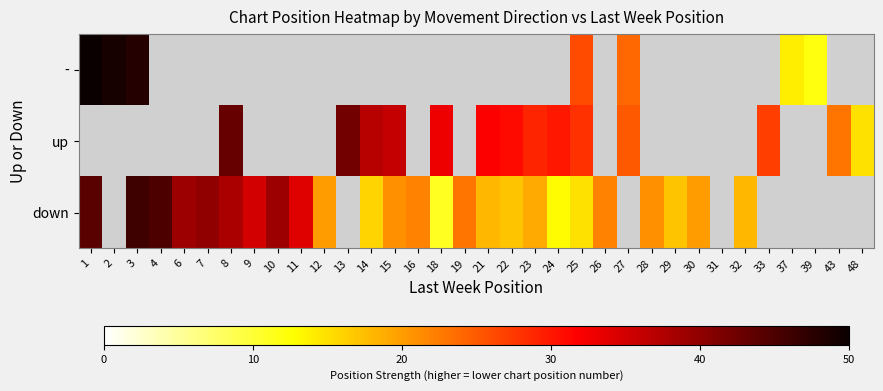

Between 12 and 1, which is larger?

1